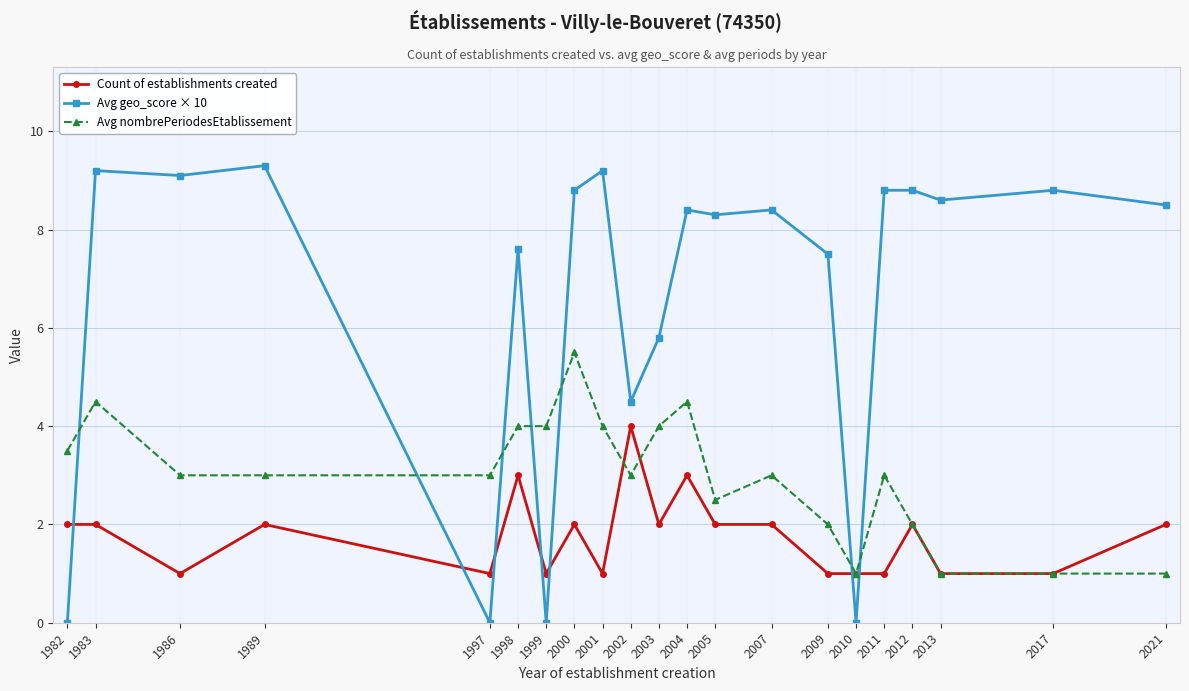

Reading left to right, list all the values displayed in this chart.

Count of establishments created: 2.0	2.0	1.0	2.0	1.0	3.0	1.0	2.0	1.0	4.0	2.0	3.0	2.0	2.0	1.0	1.0	1.0	2.0	1.0	1.0	2.0
Avg geo_score × 10: 0.0	9.2	9.1	9.3	0.0	7.6	0.0	8.8	9.2	4.5	5.8	8.4	8.3	8.4	7.5	0.0	8.8	8.8	8.6	8.8	8.5
Avg nombrePeriodesEtablissement: 3.5	4.5	3.0	3.0	3.0	4.0	4.0	5.5	4.0	3.0	4.0	4.5	2.5	3.0	2.0	1.0	3.0	2.0	1.0	1.0	1.0